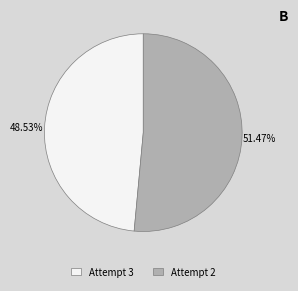

Does Attempt 2 account for over 50% of the chart?

Yes